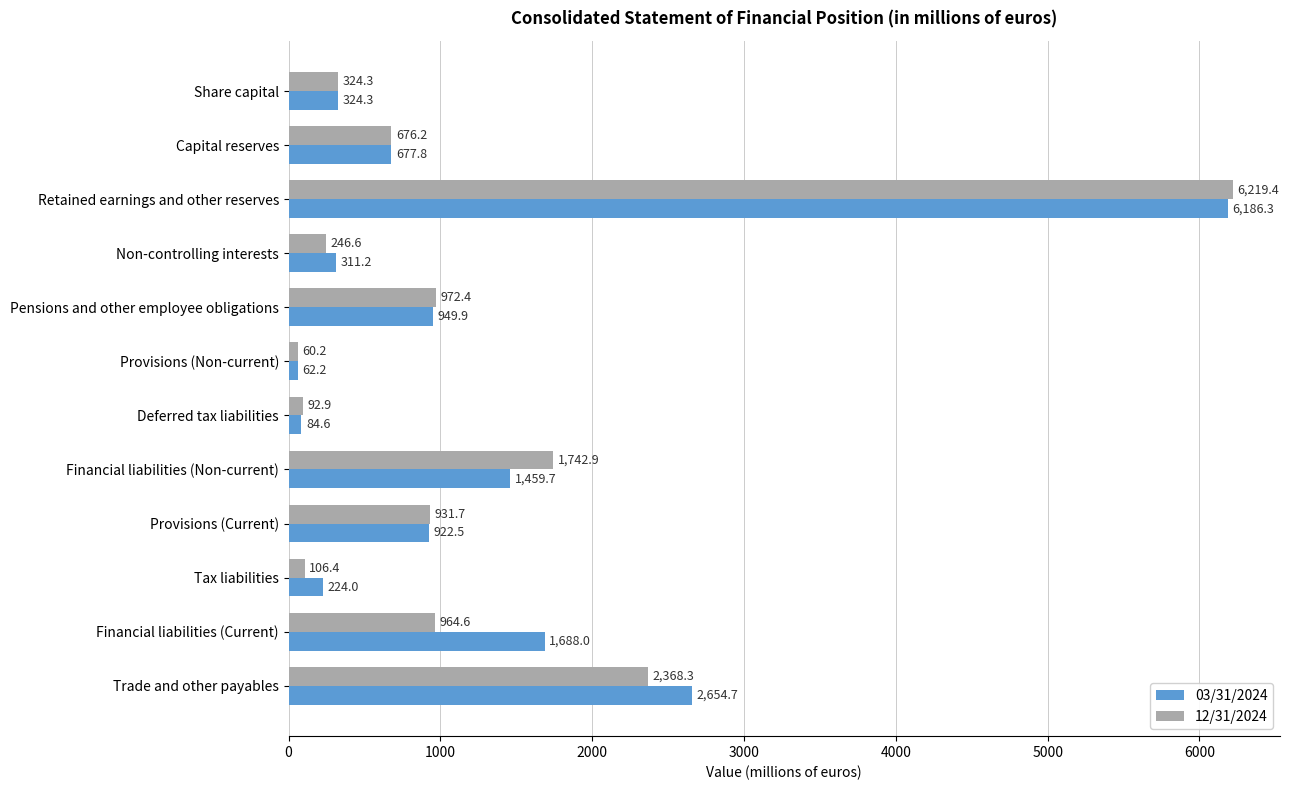

Is the value of 03/31/2024 at Deferred tax liabilities greater than the value of 12/31/2024 at Financial liabilities (Non-current)?

No